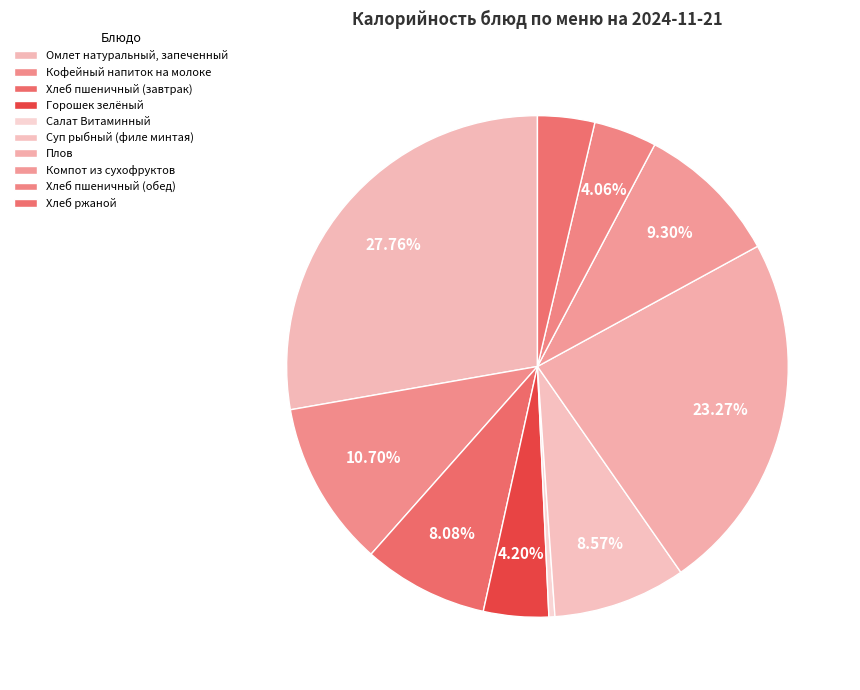

Count the number of slices in the pie.

10